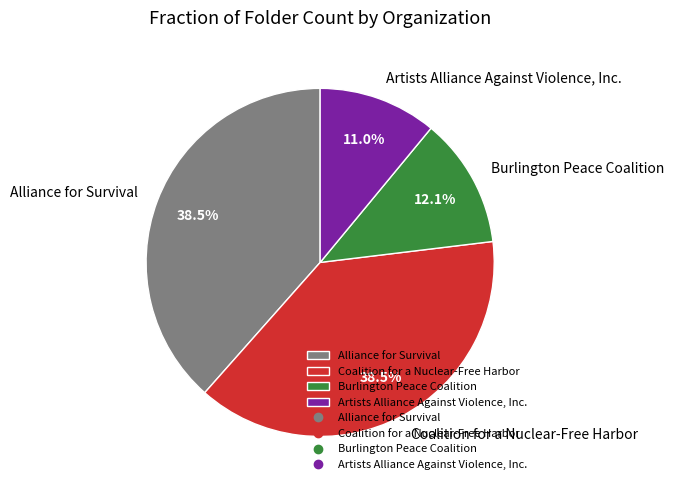

Count the number of slices in the pie.

4